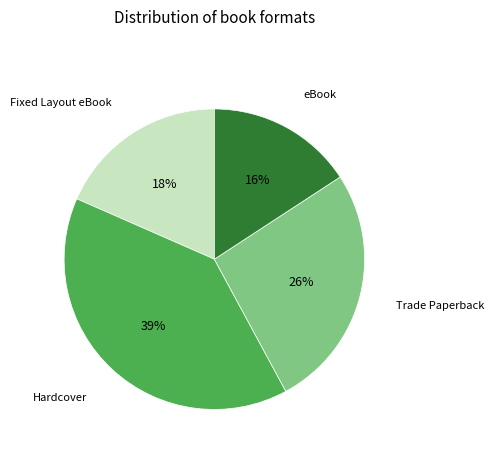

Is it true that eBook is 29% of the pie?

False